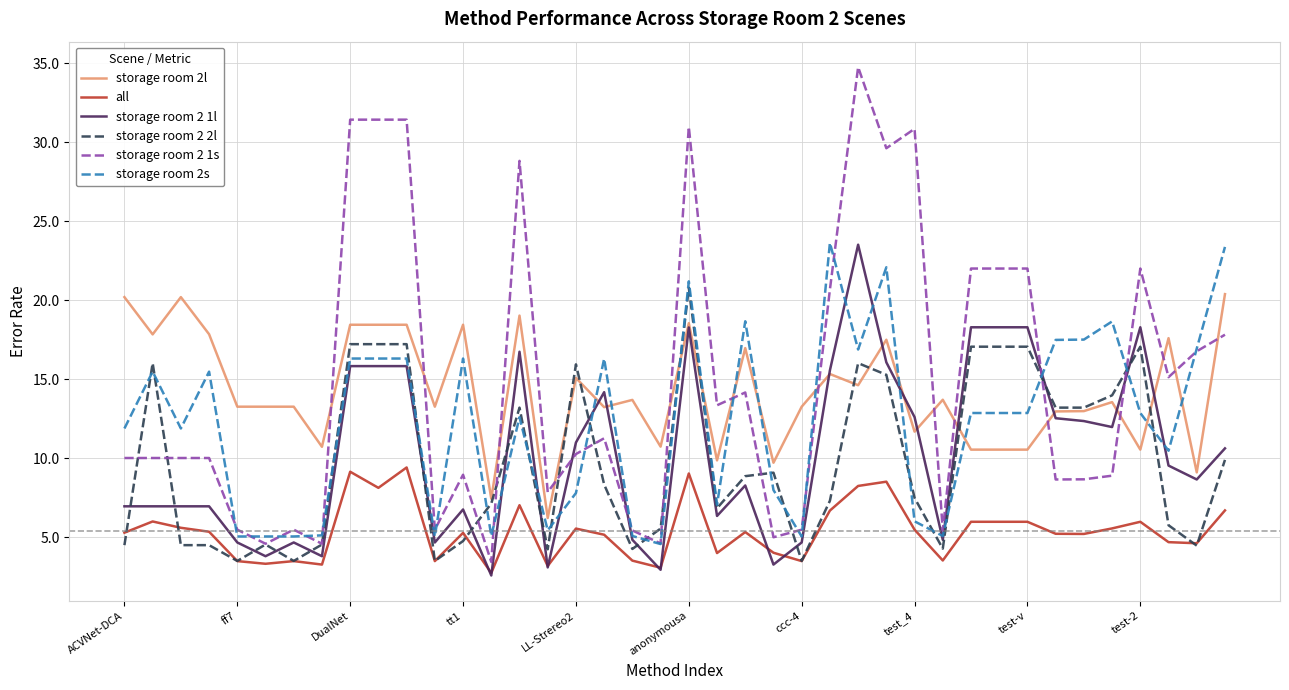

Which series has the largest range (max minus min)?

storage room 2 1s